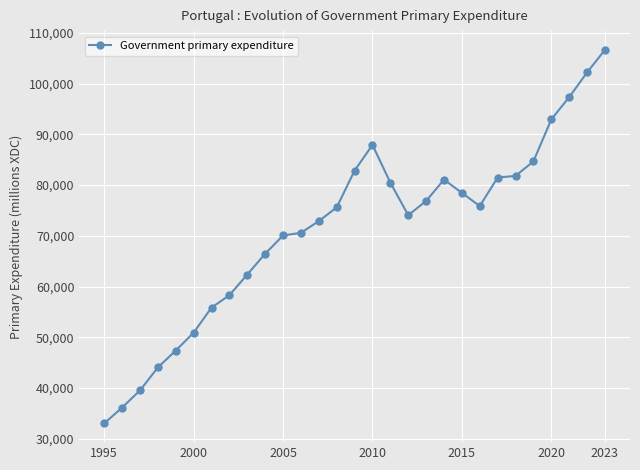

How many lines are shown in the chart?

1